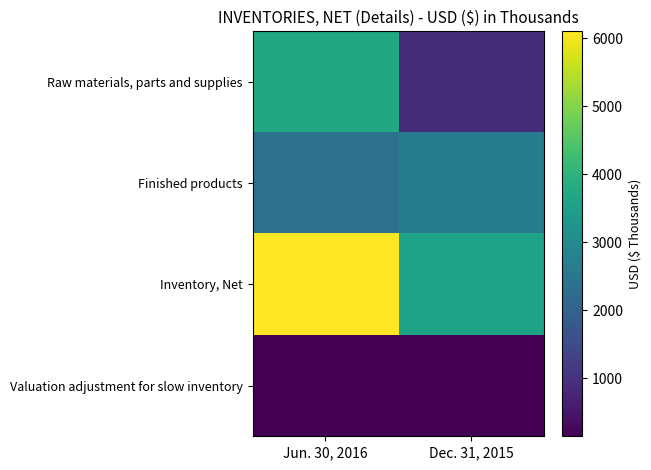

What is the difference between the highest and lowest values at Jun. 30, 2016?

5948